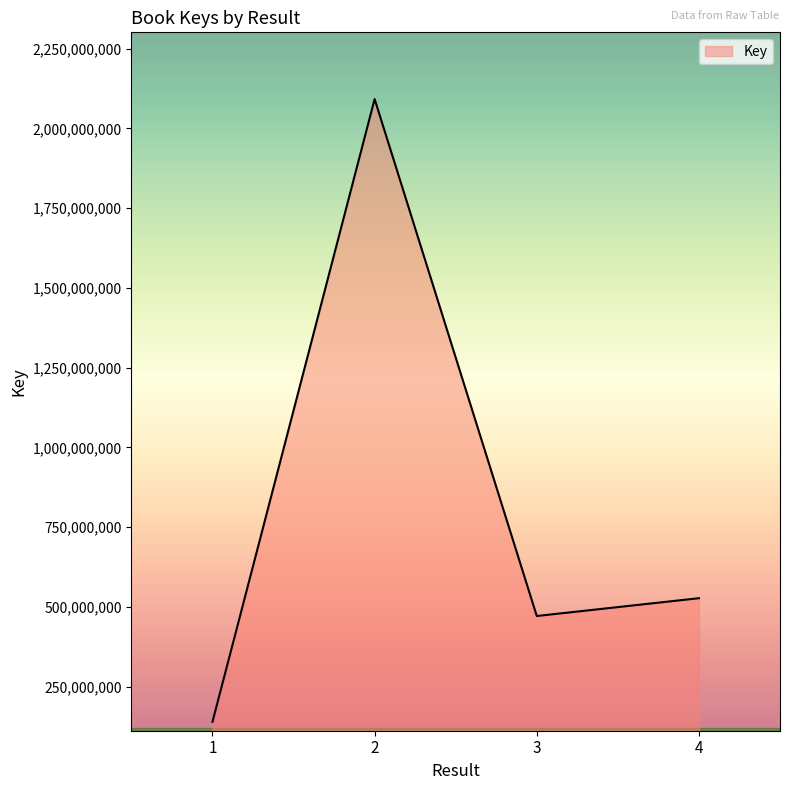

Read the value at 1, to the nearest 10.

139918920